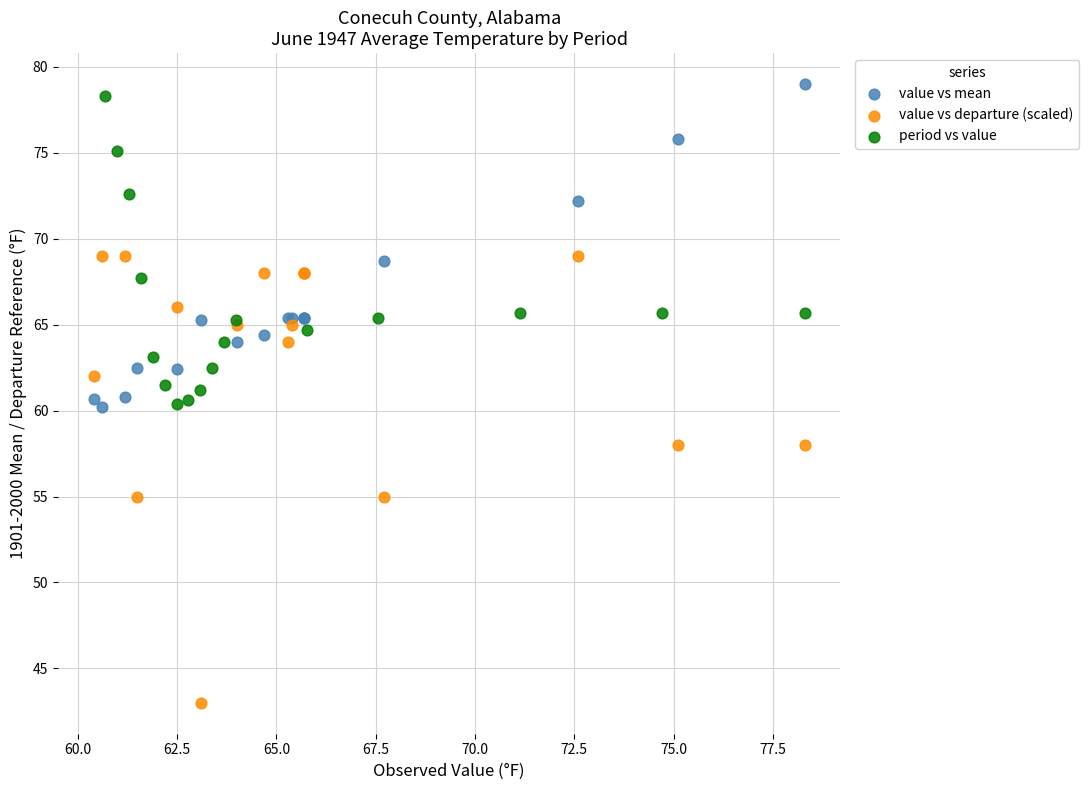

Which series has the widest spread of Y values?

value vs departure (scaled)